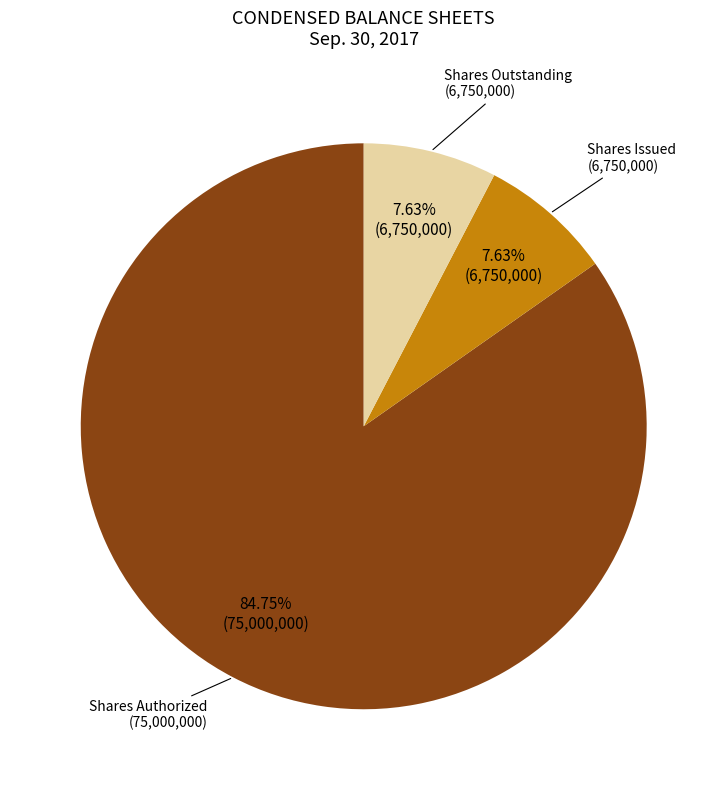

Is there a majority slice in this chart?

Yes